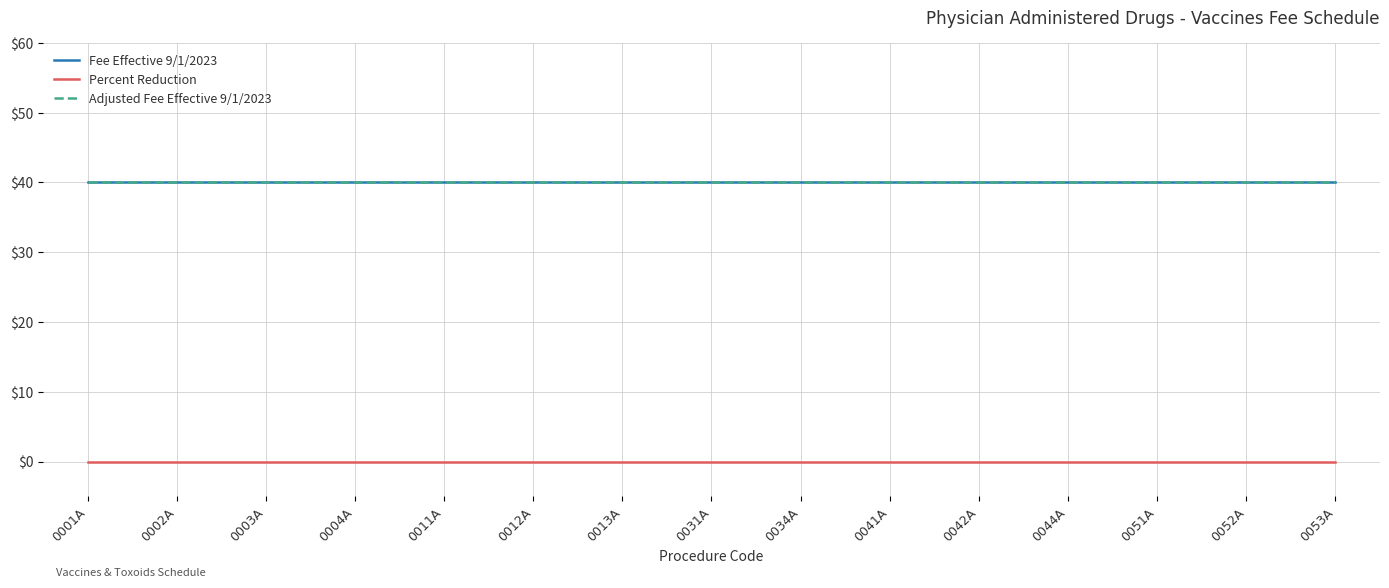

Does the chart have visible grid lines?

Yes